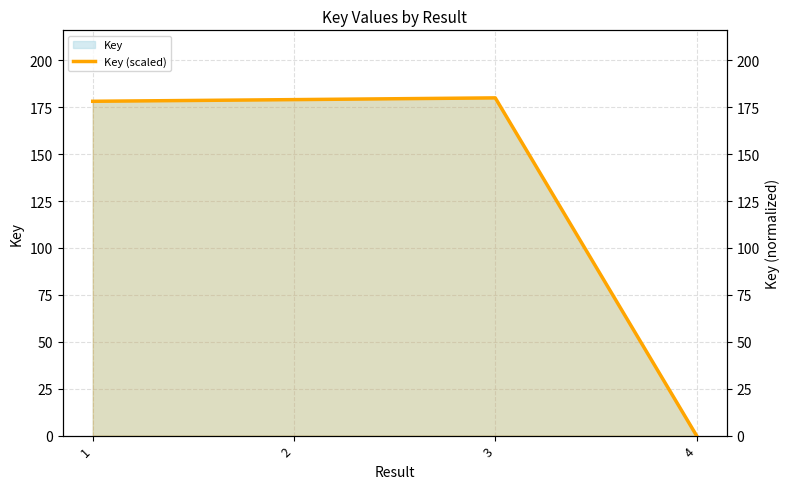

What is the difference between the values at 1 and 3?

1.8